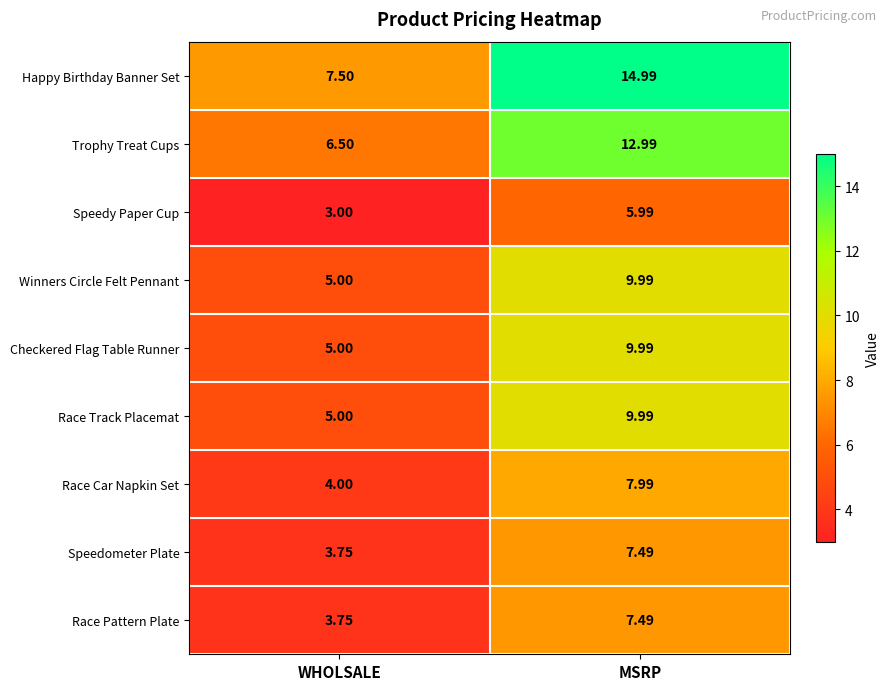

At which label does Checkered Flag Table Runner reach its minimum?

WHOLSALE